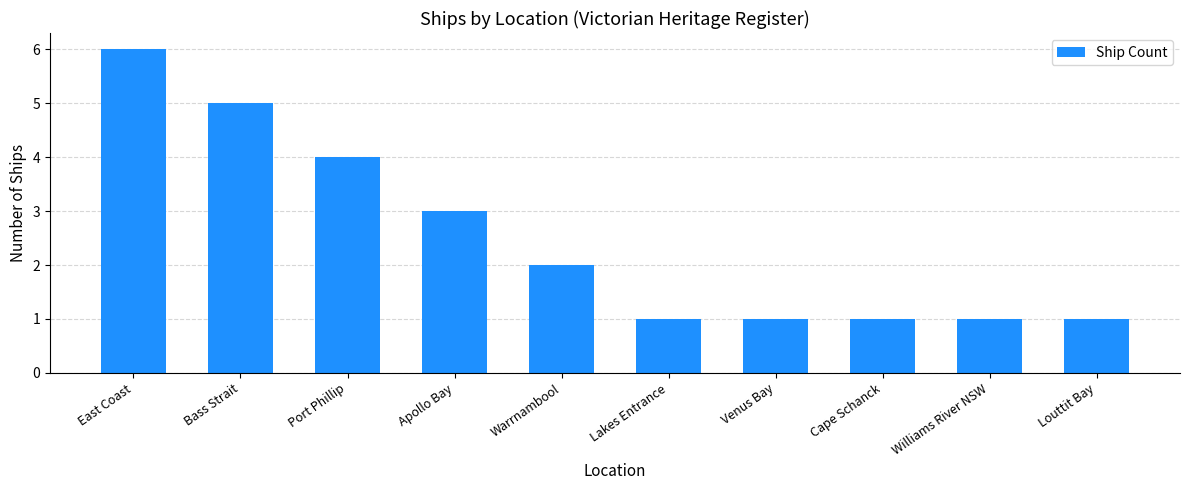

The chart shows a value of 2 at Lakes Entrance. True or false?

False